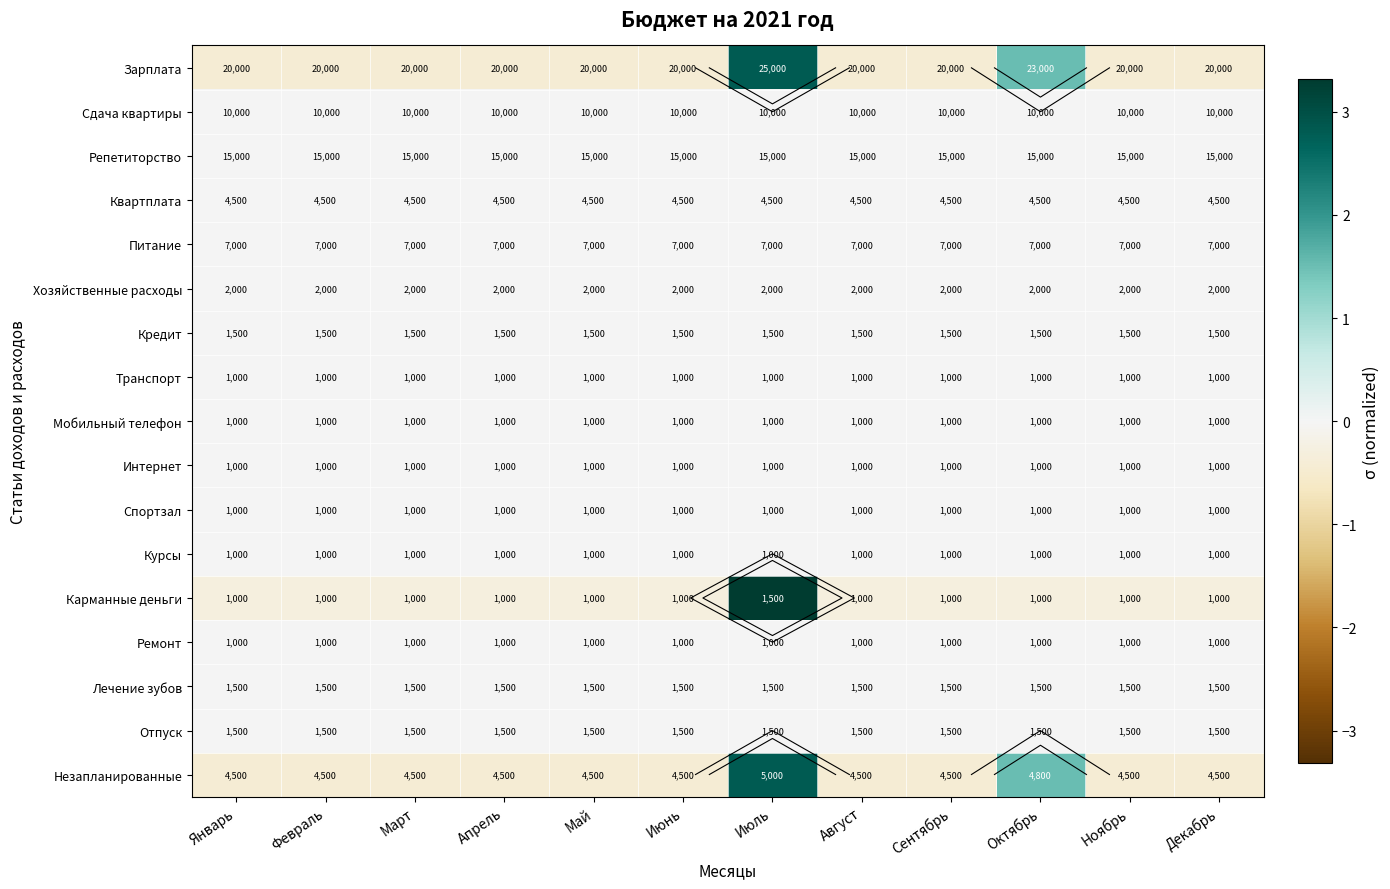

At which category is the sum across all series the highest?

Июль